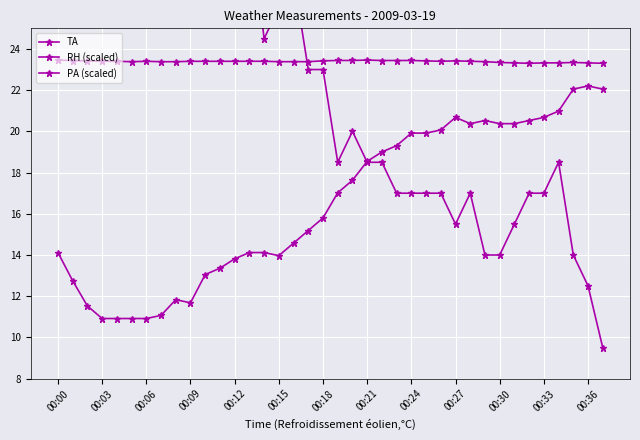

What position from the right is 00:27?

11